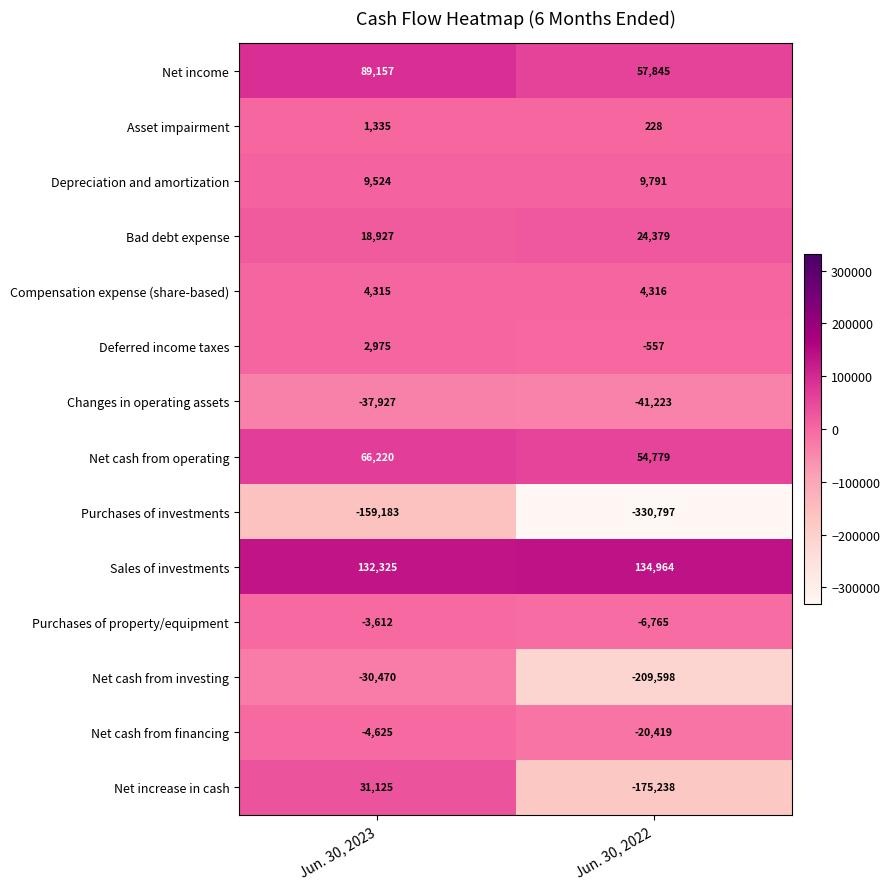

Which series changed the most between Jun. 30, 2023 and Jun. 30, 2022?

Net increase in cash